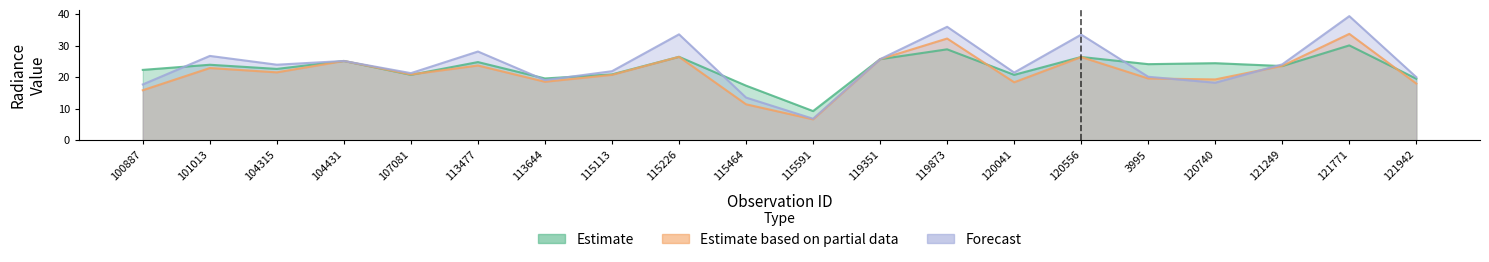

How many values in the dnbrad series are below 23?

10